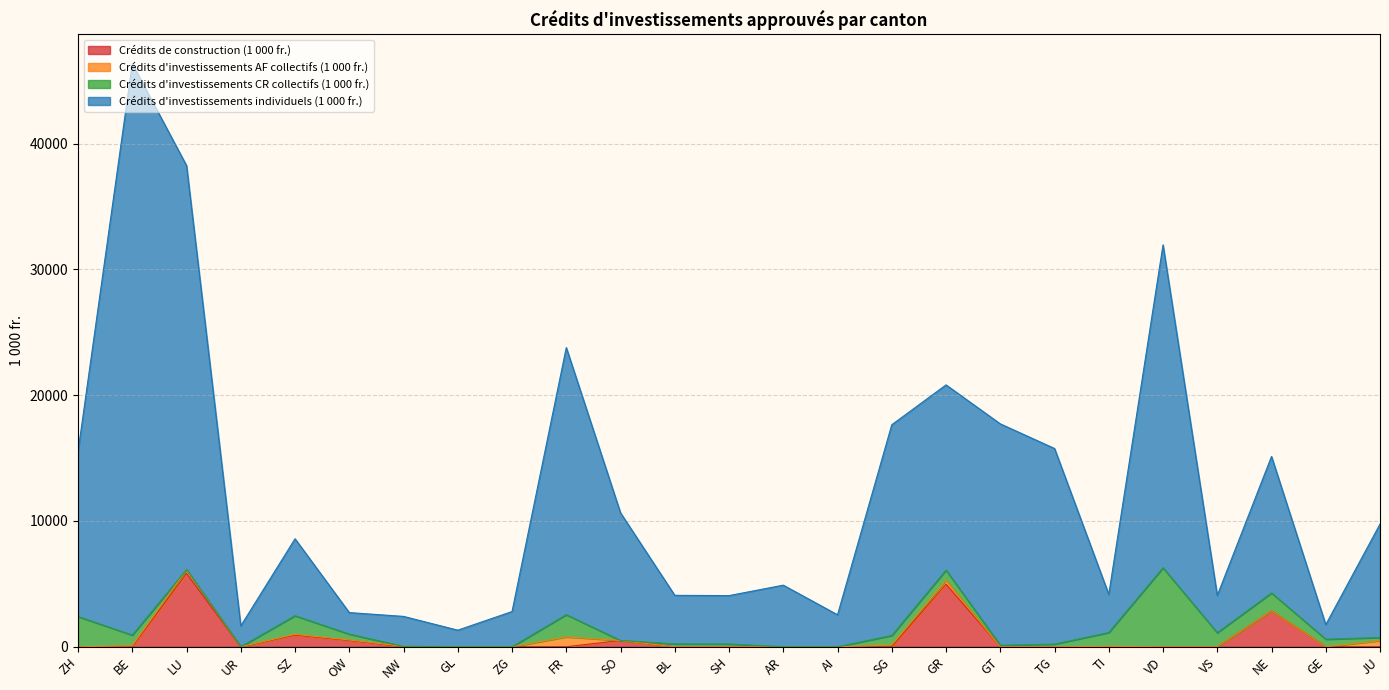

True or false: Crédits d'investissements individuels (1 000 fr.) and Crédits de construction (1 000 fr.) intersect in this chart.

False